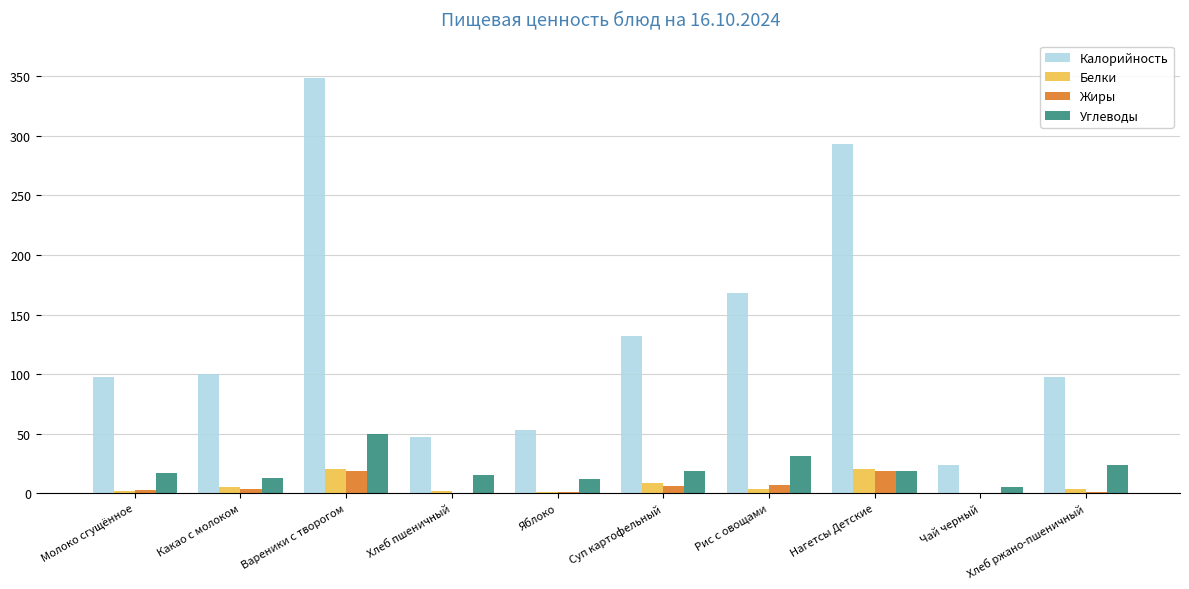

Between Вареники с творогом and Яблоко, which series saw the biggest shift?

Калорийность